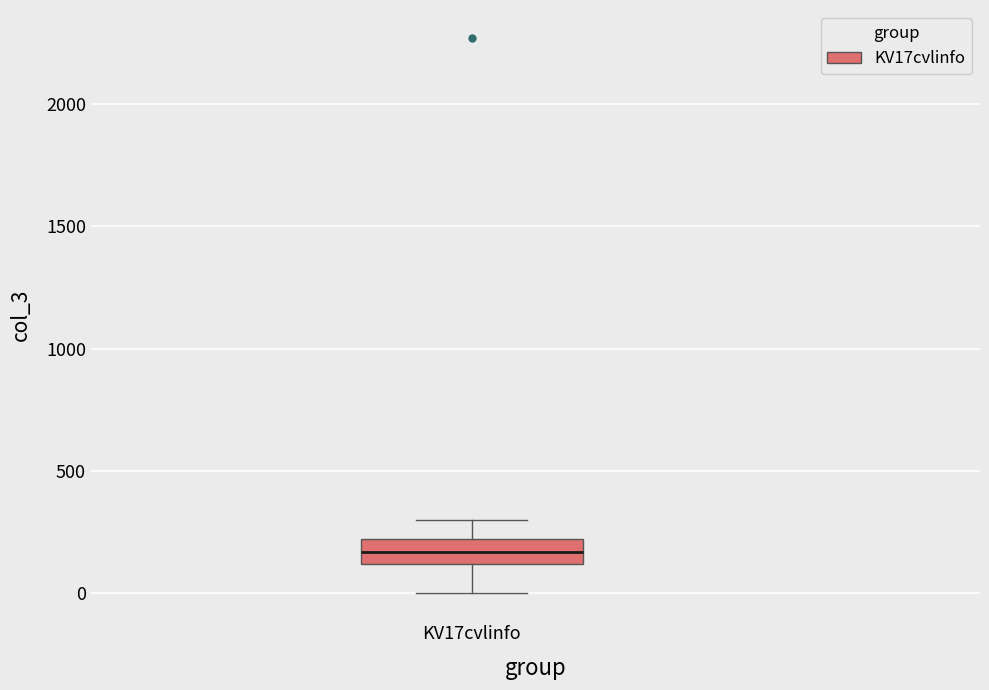

Read this box plot against the y-axis: the position of the median line, the range covered by the box, and the ends of both whiskers. The values are not printed on the chart, so give them approximately, as read against the axis.

median 150, box 100 to 200, whiskers 0 to 300